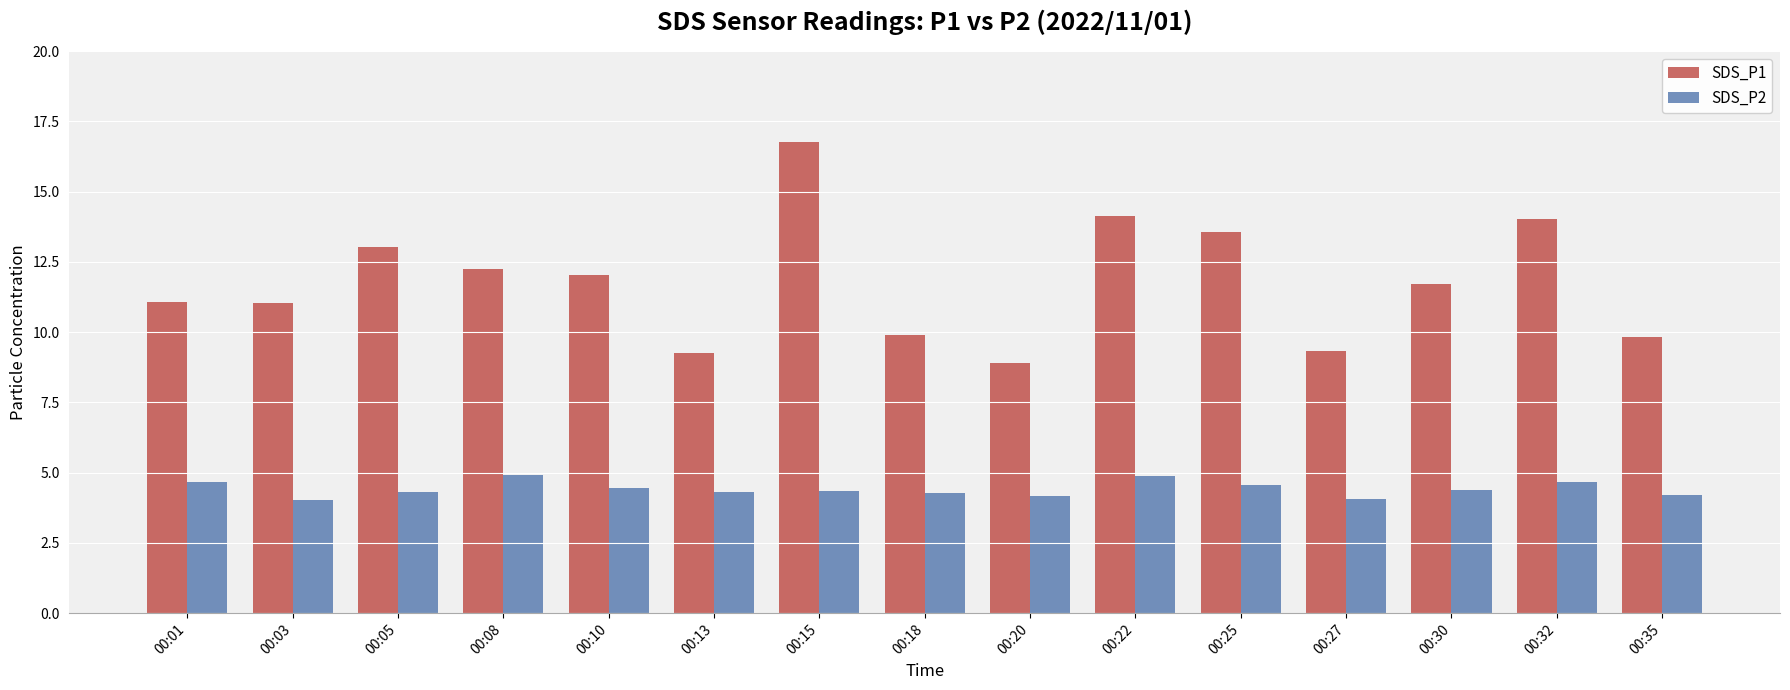

Rank the series by their average value, from lowest to highest.

SDS_P2, SDS_P1